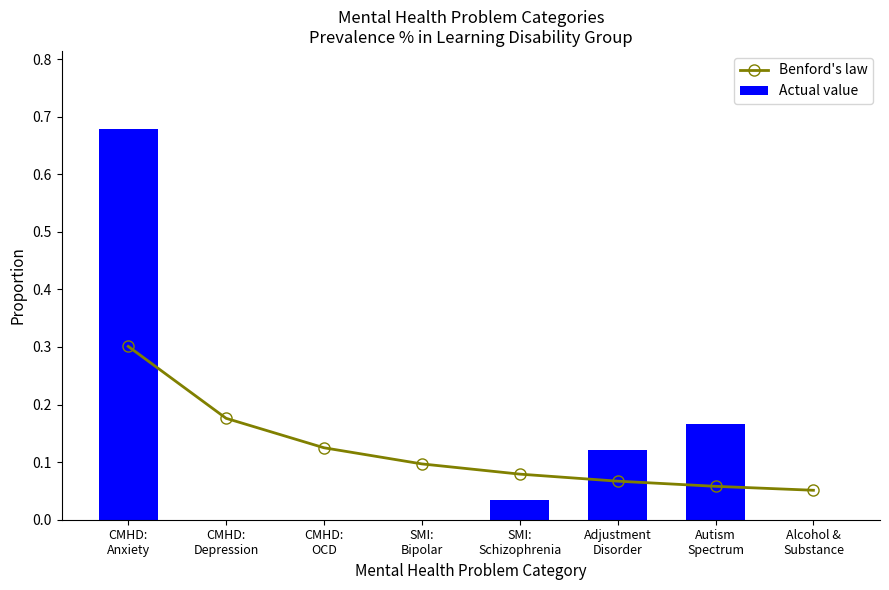

Which category has the highest value in the Actual value series?

CMHD:
Anxiety